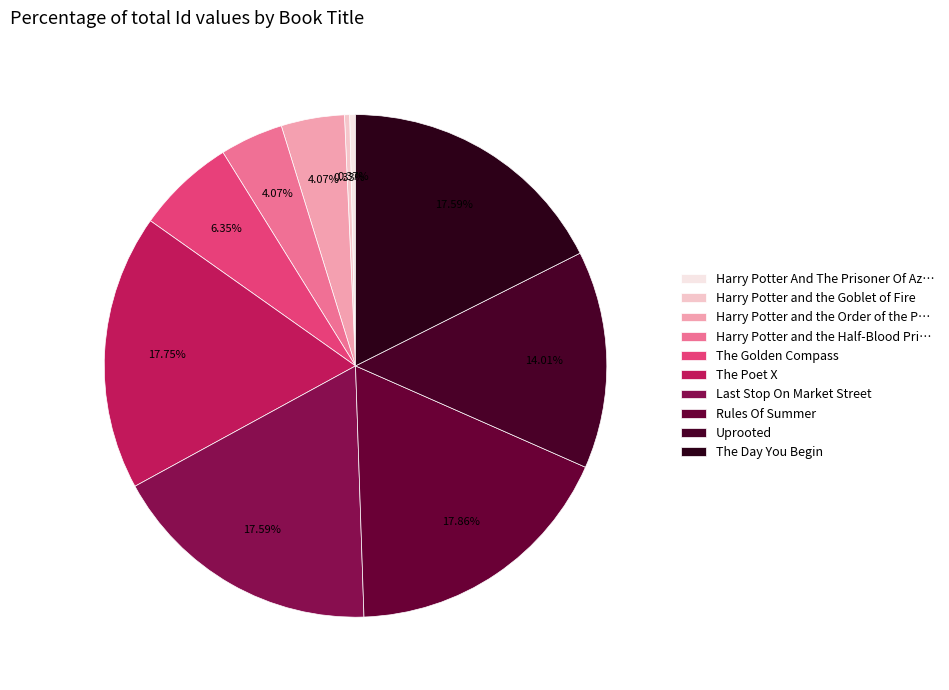

Count the number of slices in the pie.

10